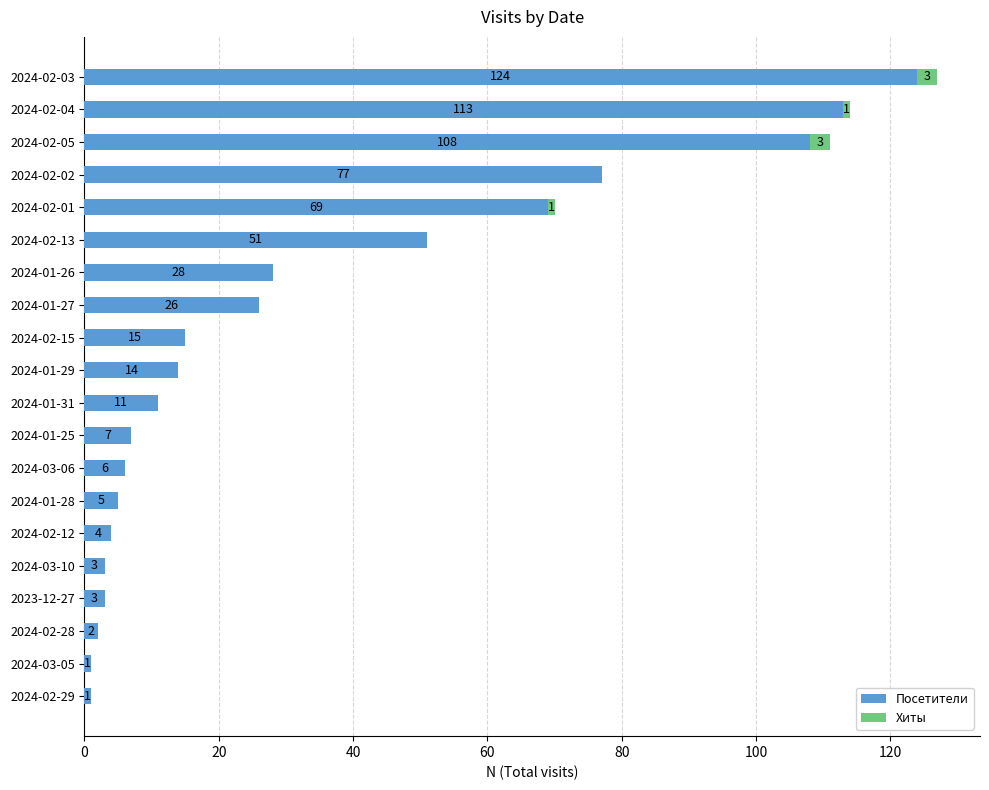

The value of Посетители at 2024-01-31 is 11. True or false?

True